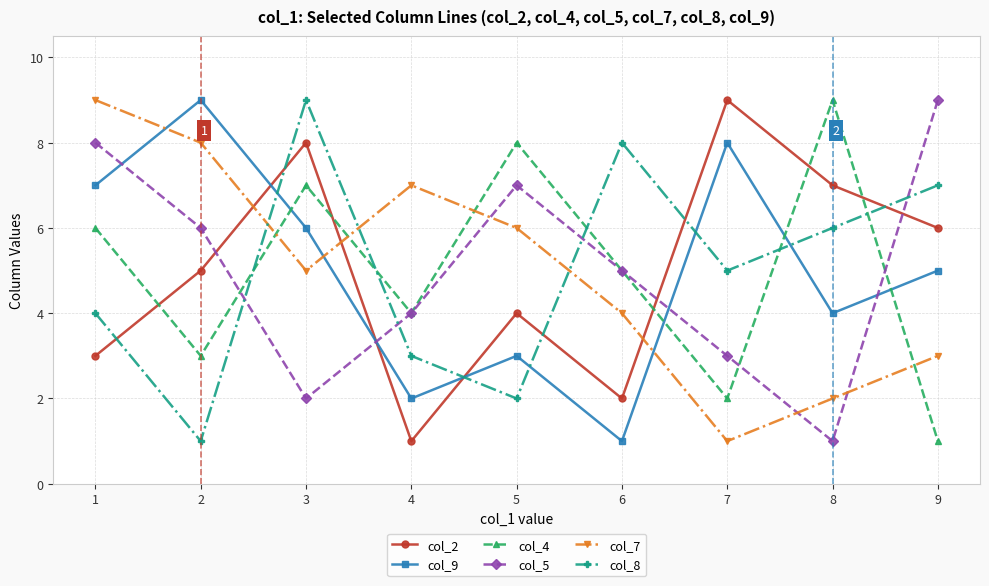

Which series changed the most between 2 and 3?

col_8